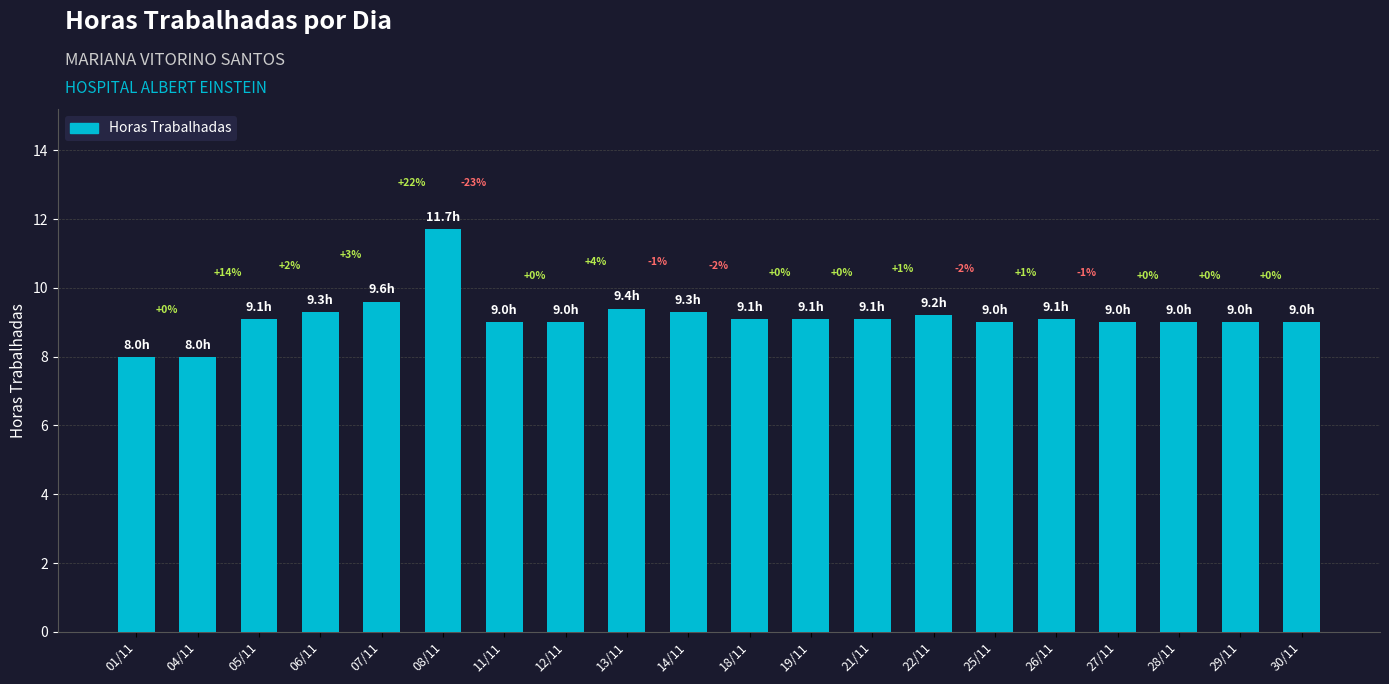

Read the value at 25/11.

9.0